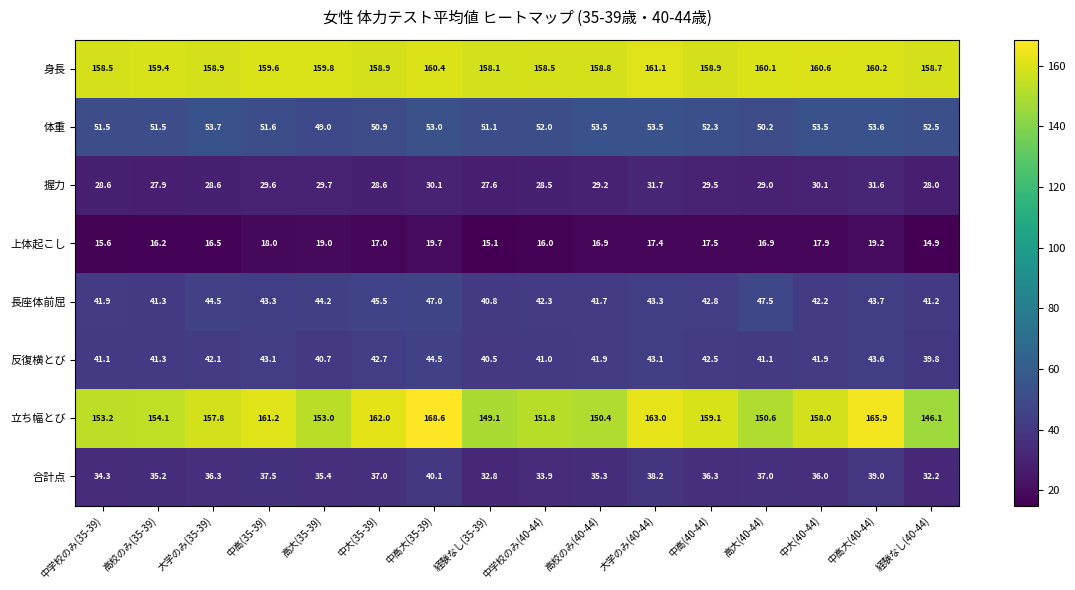

Rank the series by their maximum value, from lowest to highest.

上体起こし, 握力, 合計点, 反復横とび, 長座体前屈, 体重, 身長, 立ち幅とび